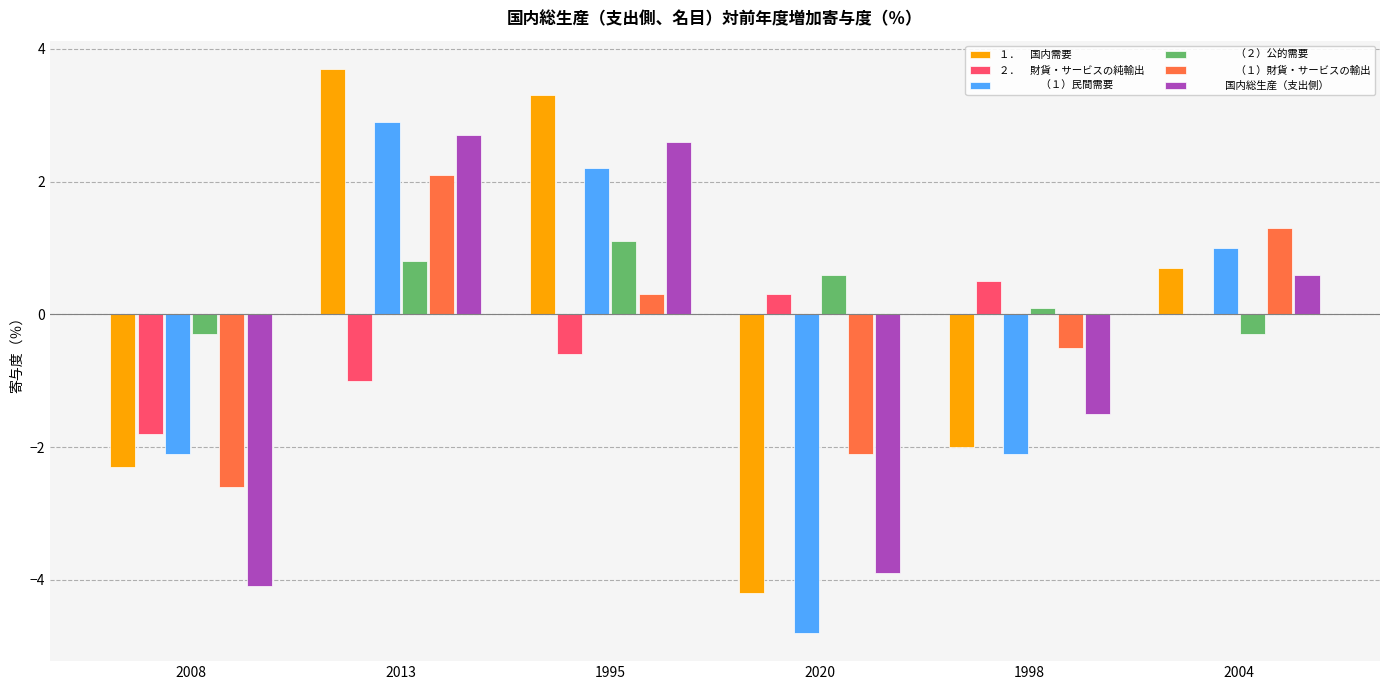

At which category does the chart reach its peak across all series?

2013